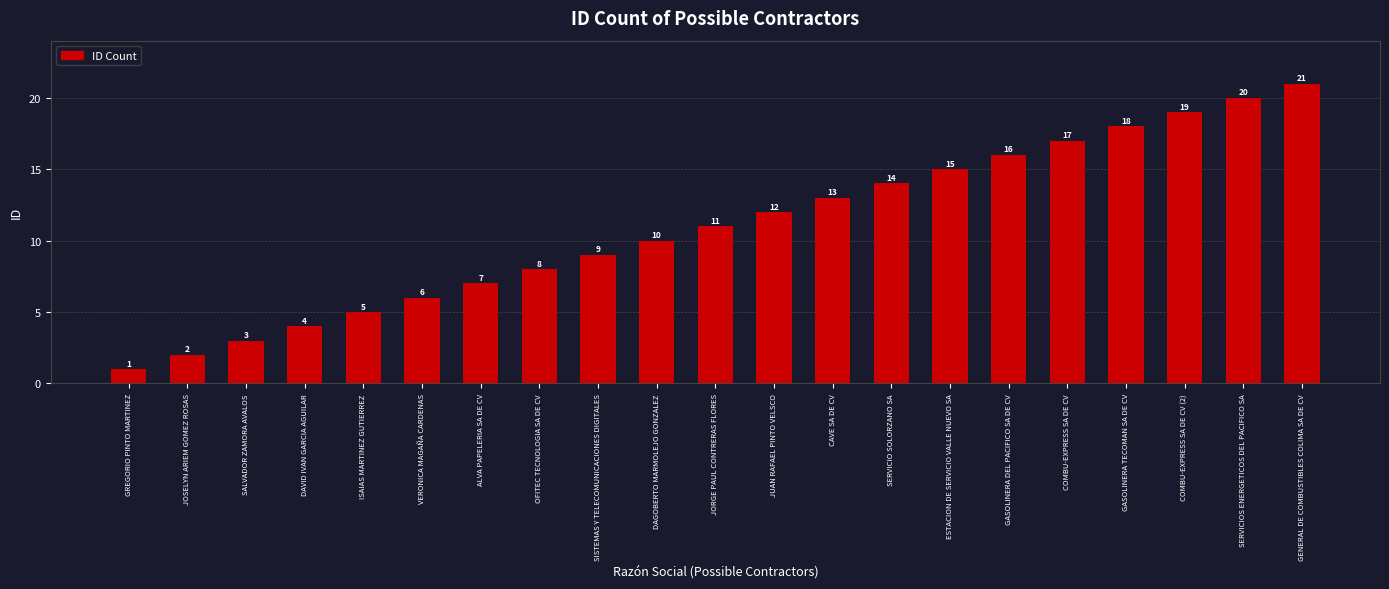

What is the greatest value displayed?

21